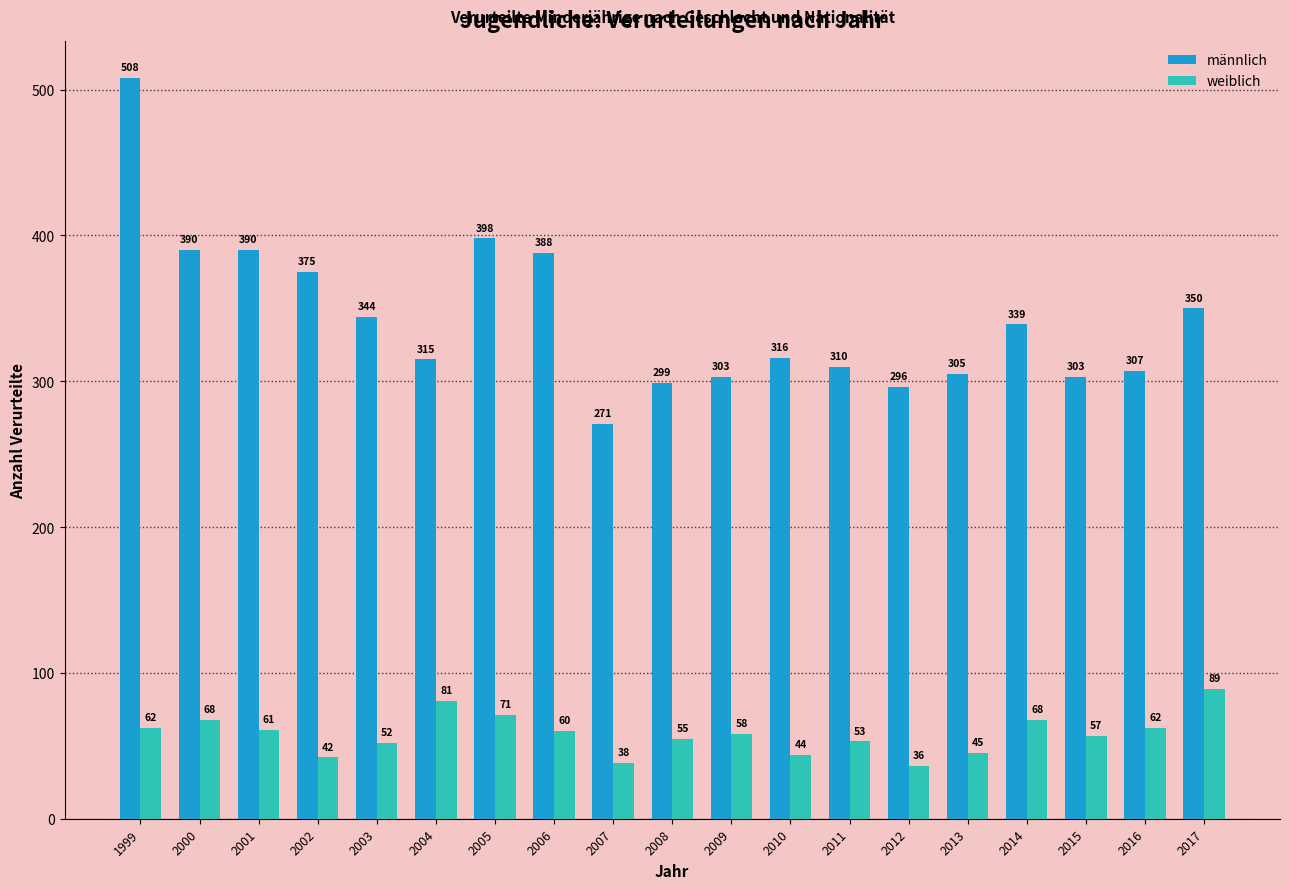

What is the minimum value for weiblich?

36